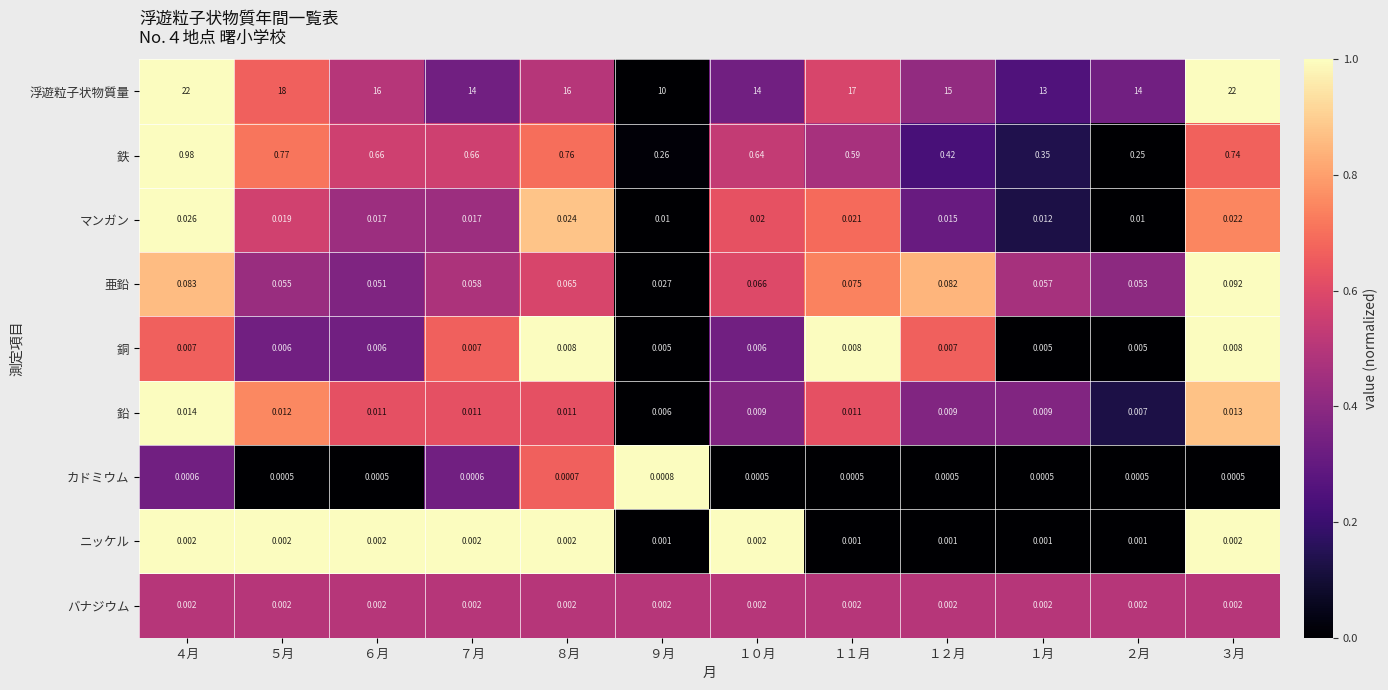

What is the spread (max minus min) of values at １２月?

15.0